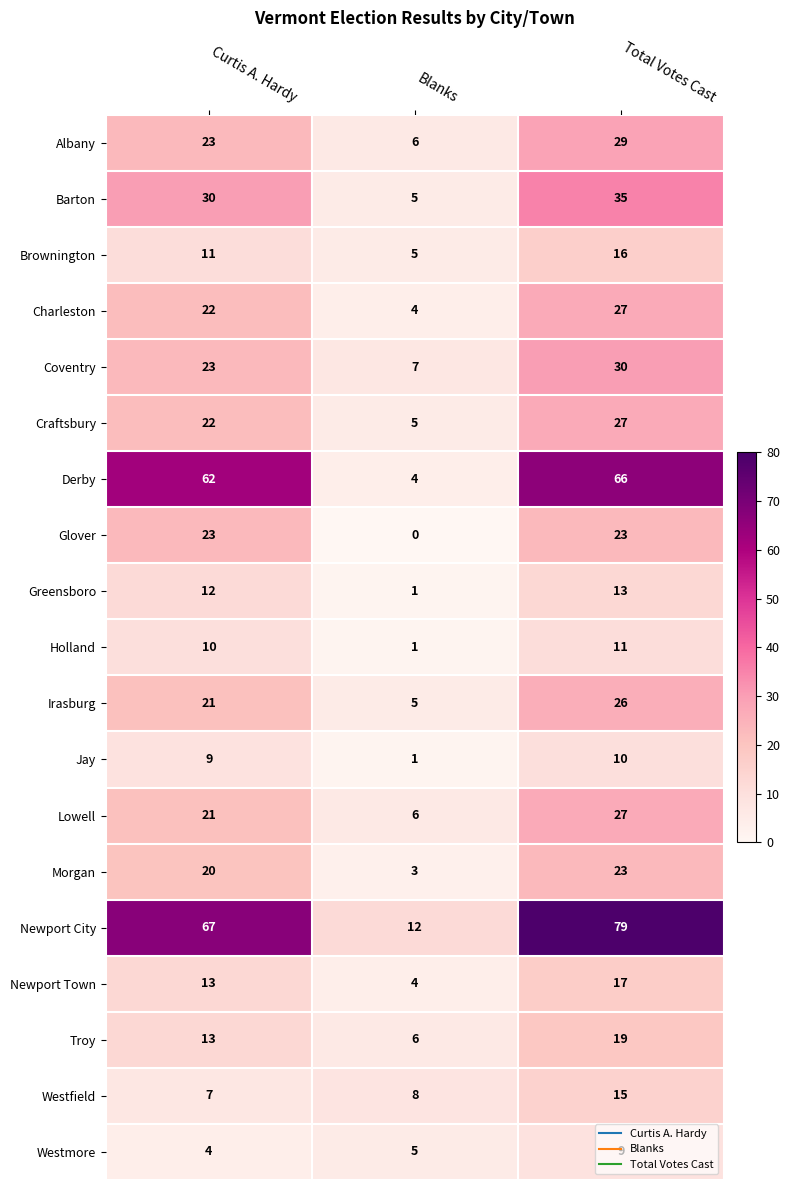

True or false: Brownington has a value of 16 at Total Votes Cast.

True